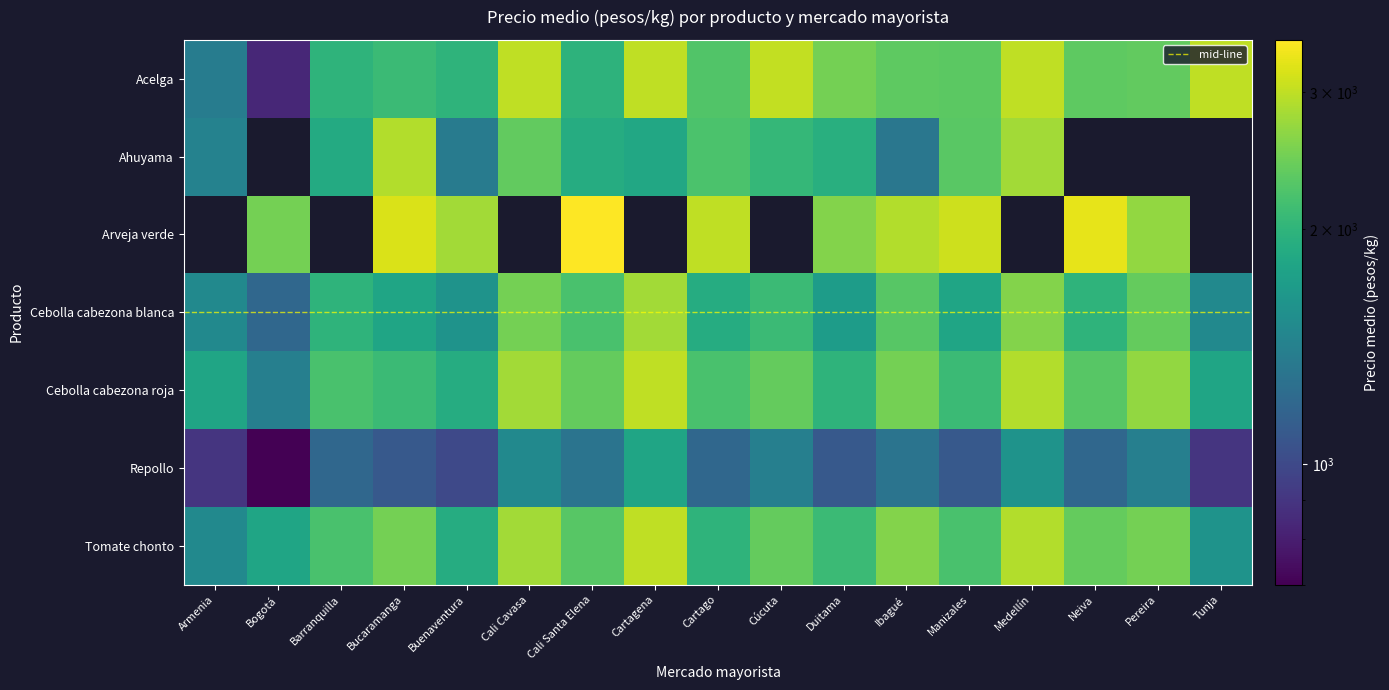

Which series has the widest spread of values?

Acelga